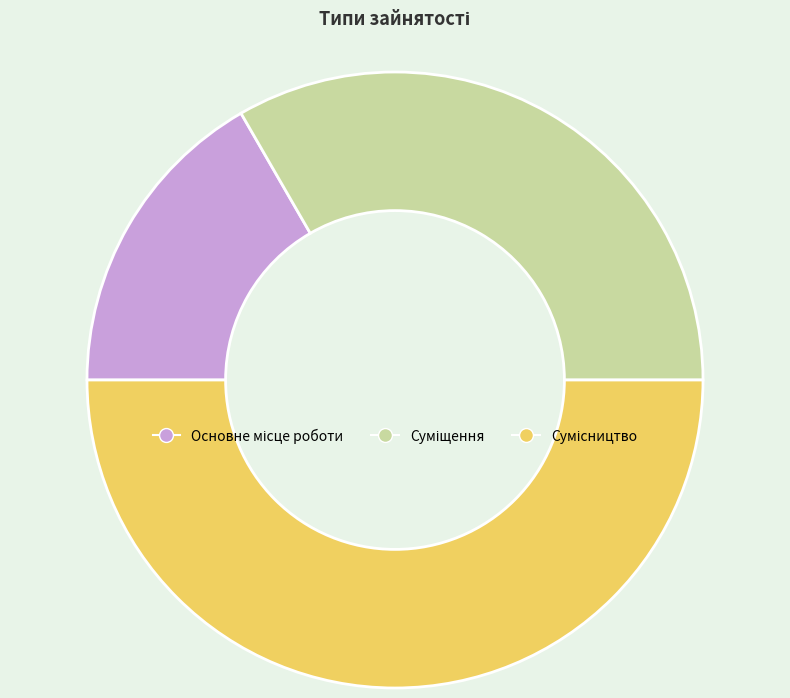

What percentage is NOT represented by Суміщення?

66.7%